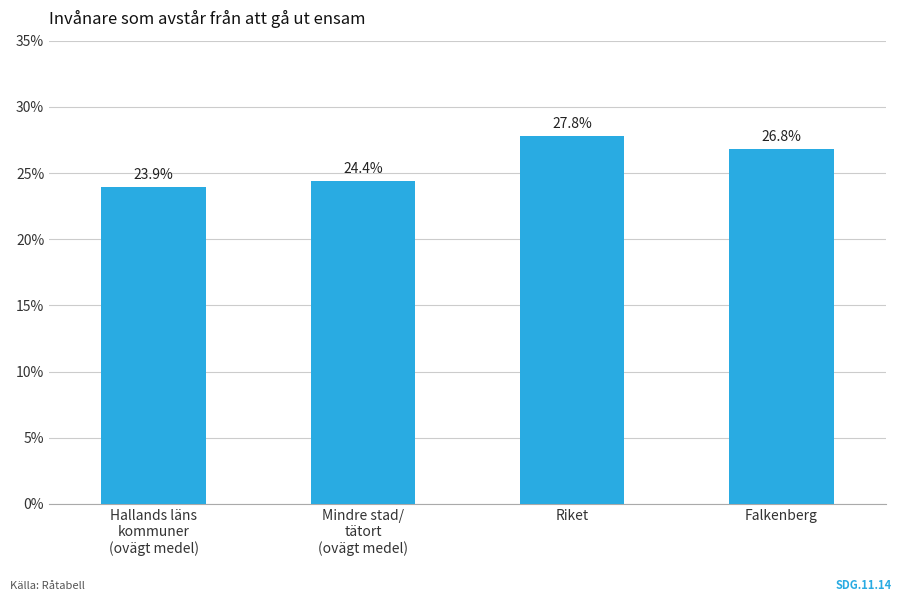

What is the label of the 4th bar from the right?

Hallands läns
kommuner
(ovägt medel)